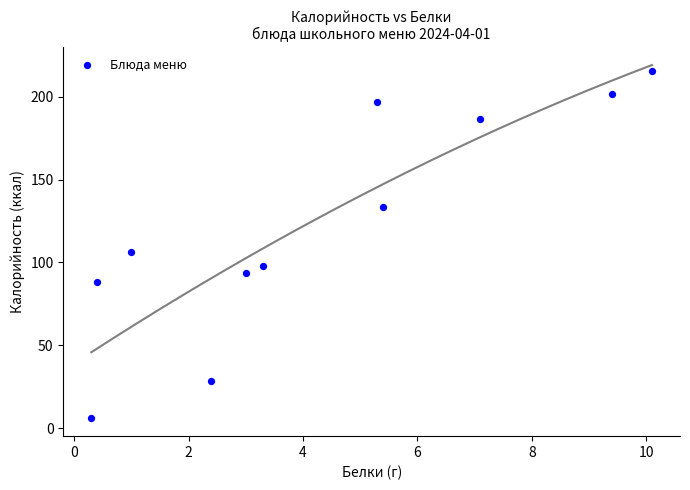

What is the average Y value?

123.0